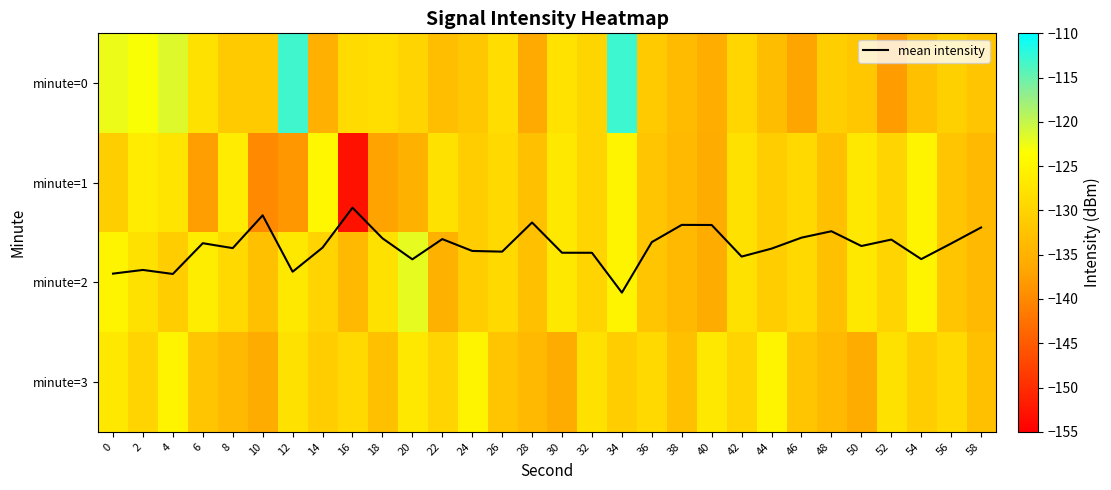

What is the difference between the maximum and minimum values in the minute=3 series?

11.0